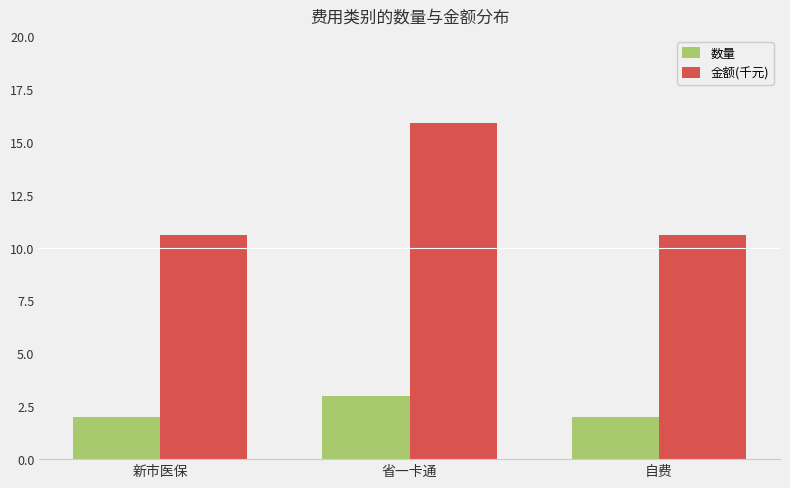

Which series changed the most between 新市医保 and 省一卡通?

金额(千元)